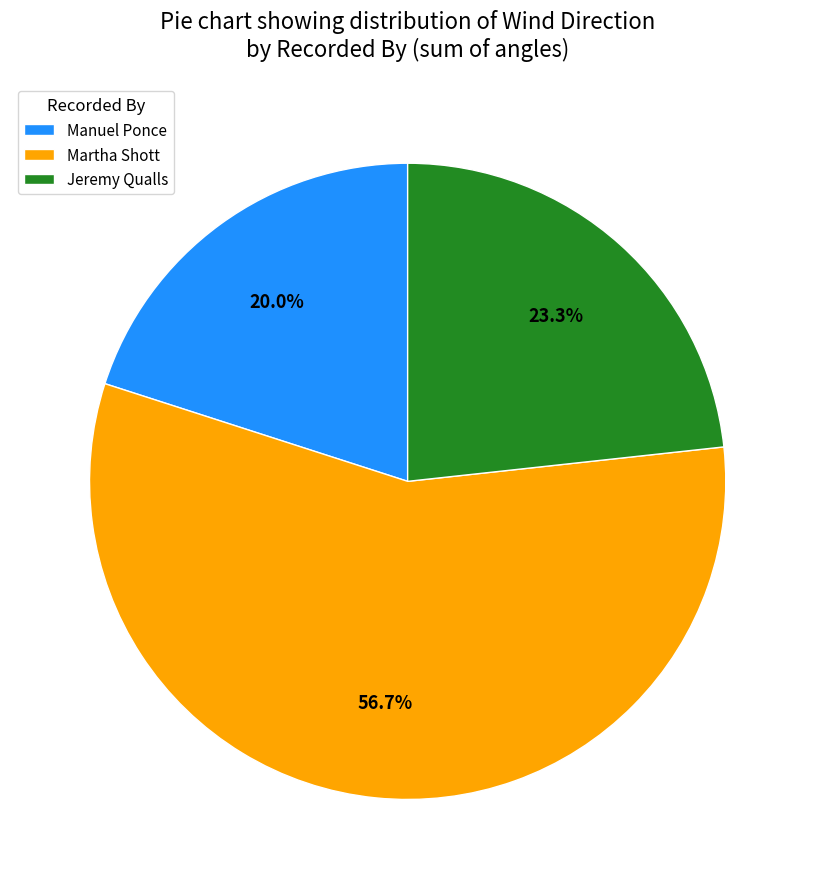

What is the majority slice?

Martha Shott